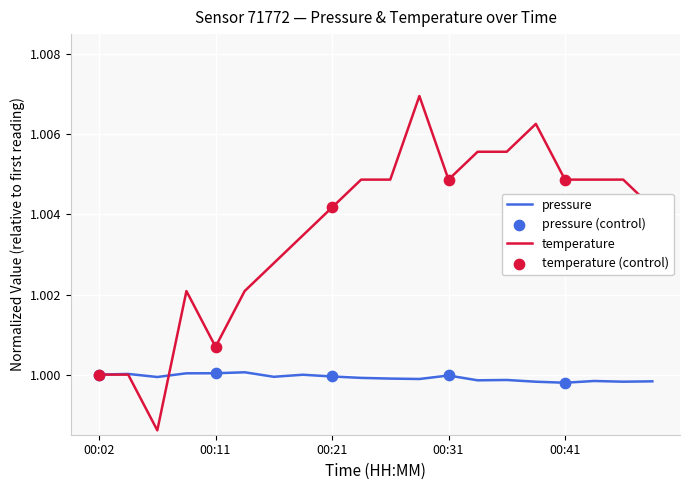

Which series has the widest spread of values?

temperature